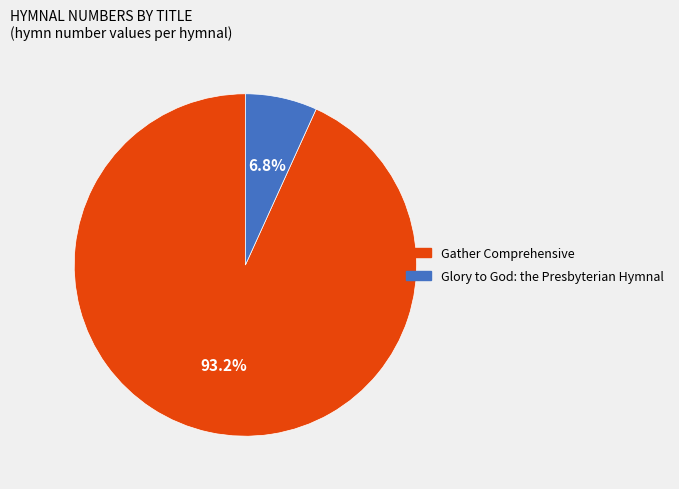

To the nearest percent, what percentage of the pie is Gather Comprehensive?

93%